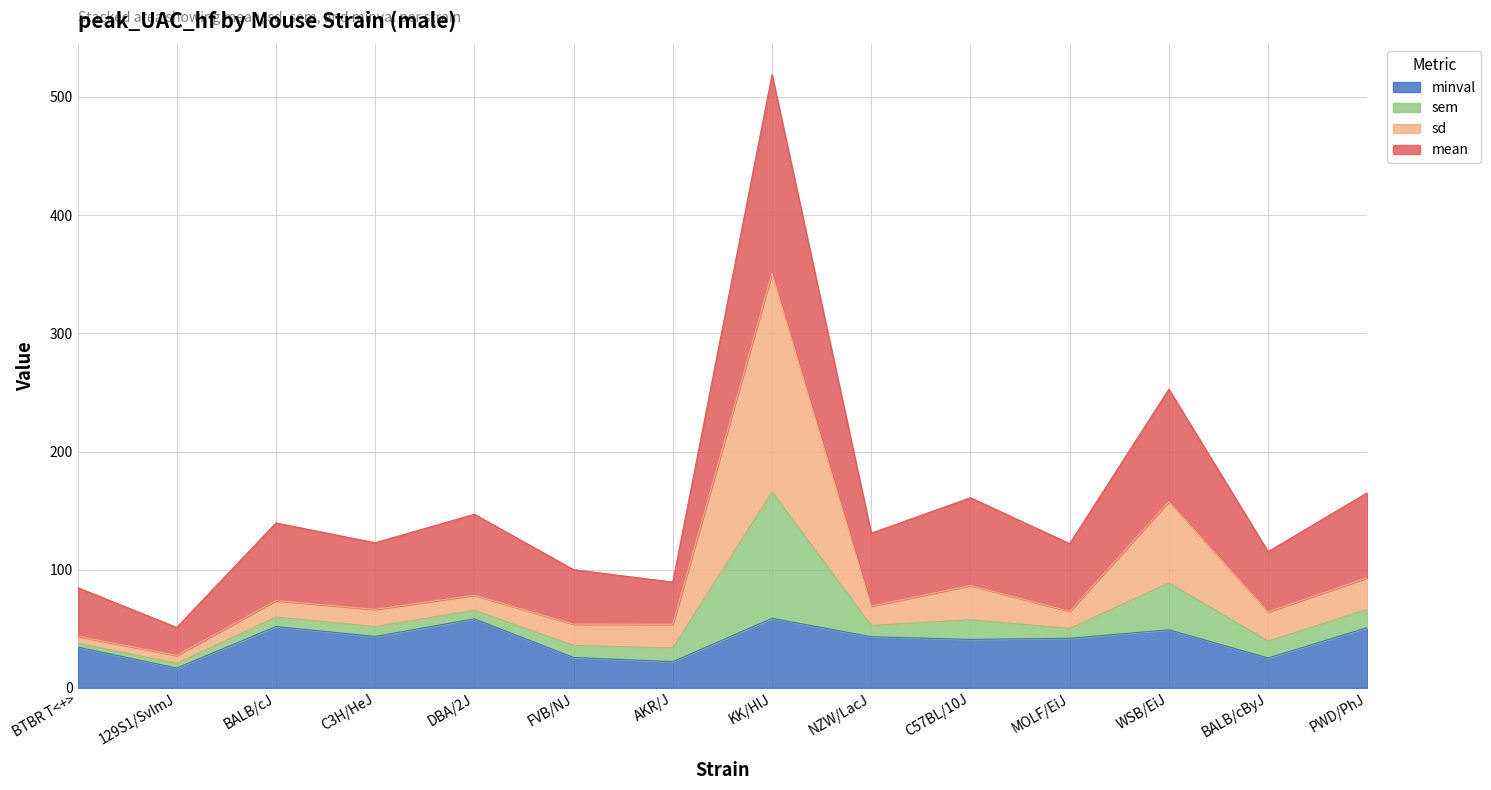

Is it true that minval equals 8.0 at AKR/J?

False